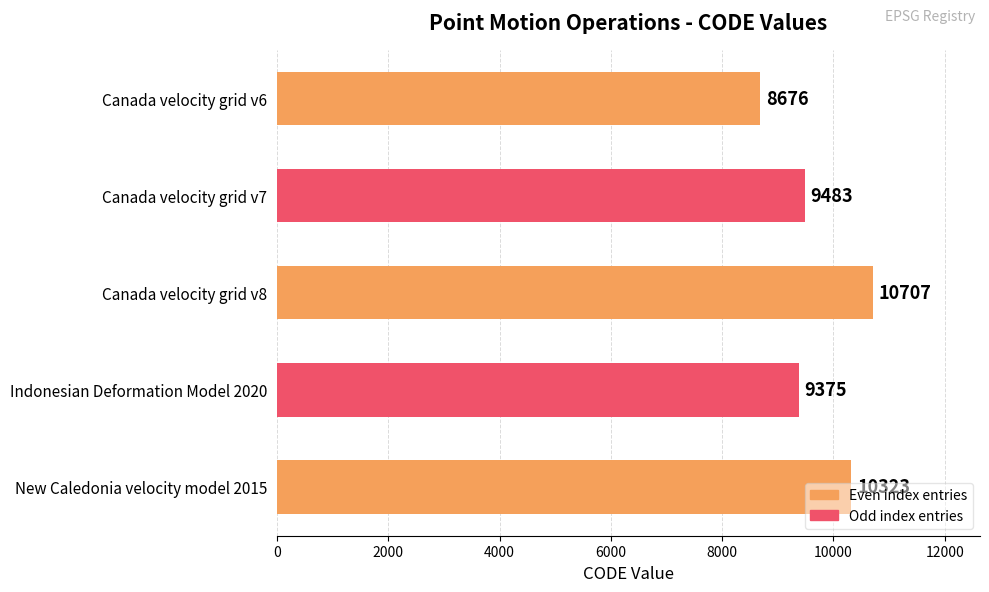

What is the value of the 3rd bar from the top?

10707